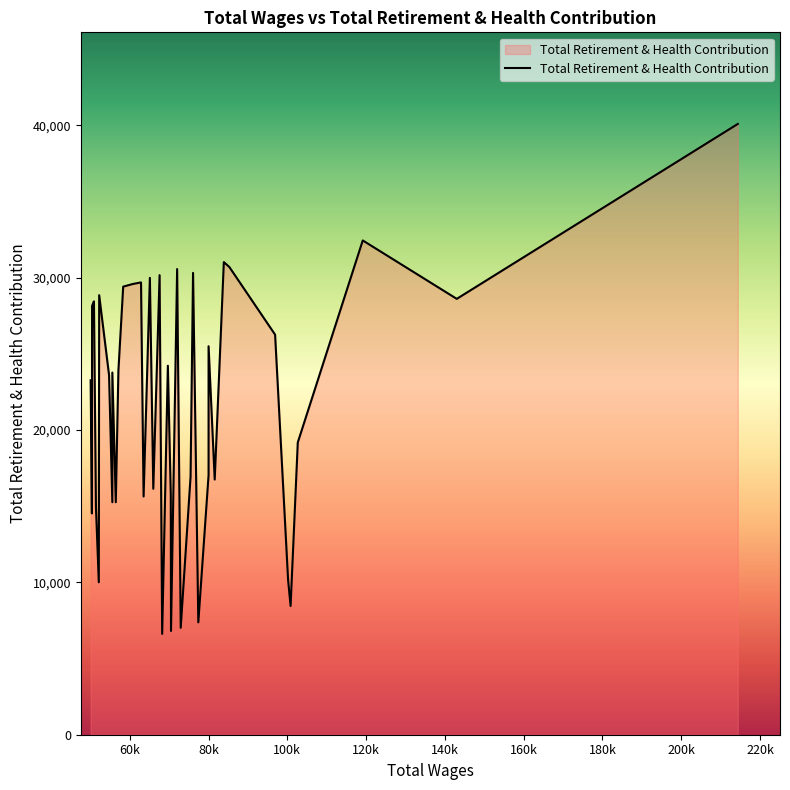

True or false: the data has more than 0 interior local peaks.

True